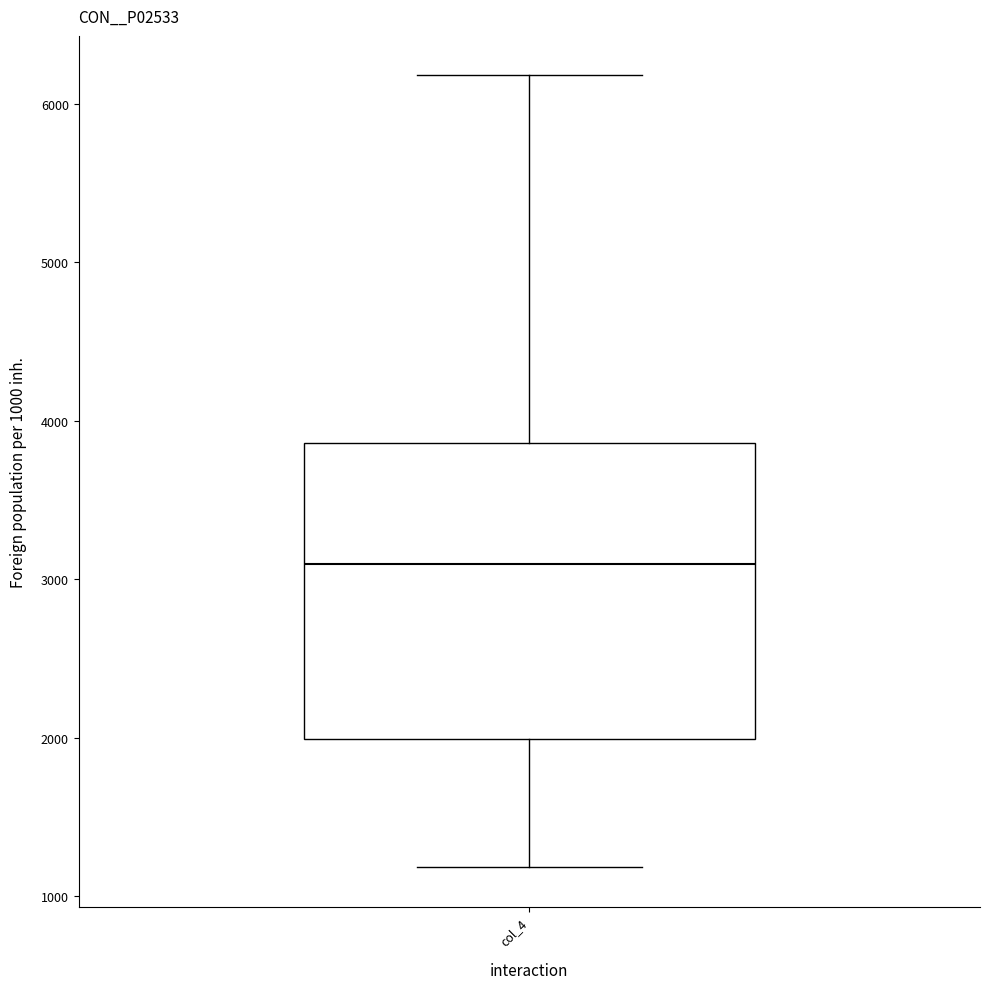

Transcribe this box plot: give where the median line is, the range the box spans, and where the two whiskers end, as read against the y-axis. The values are not printed on the chart, so give them approximately, as read against the axis.

median 3100, box 2000 to 3900, whiskers 1200 to 6200